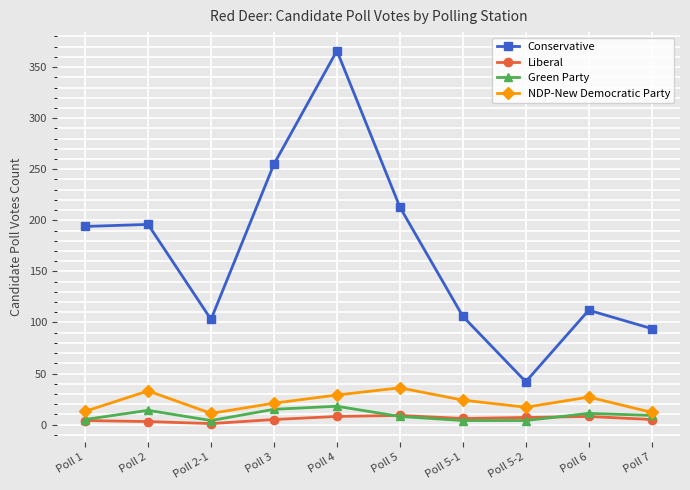

Which series has the largest range (max minus min)?

Conservative